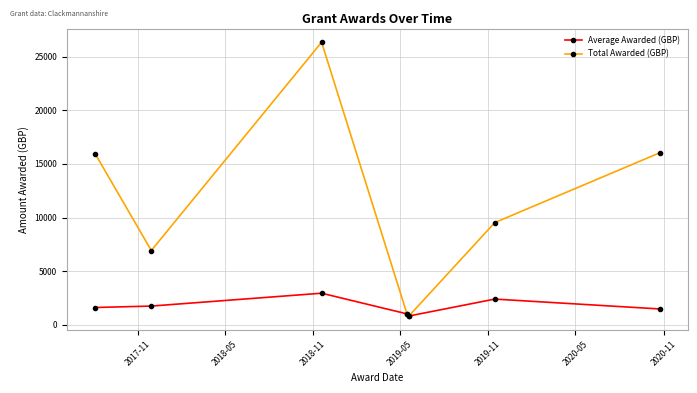

Which series has the widest spread of values?

Total Awarded (GBP)